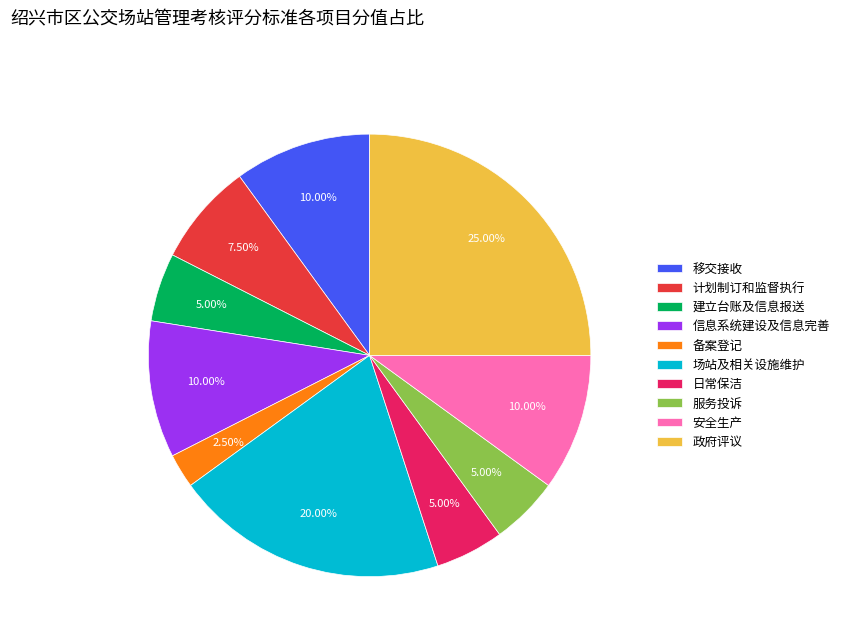

How many segments does this pie chart have?

10